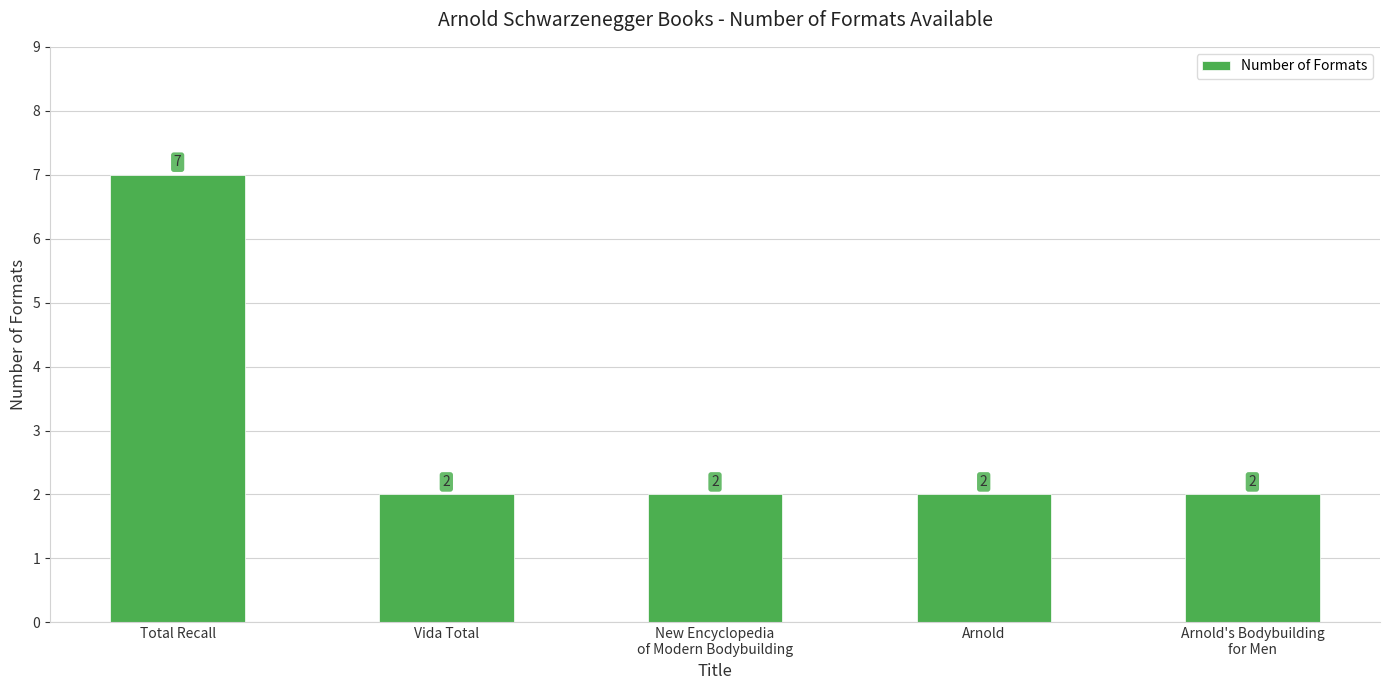

How many bars are there in total?

5